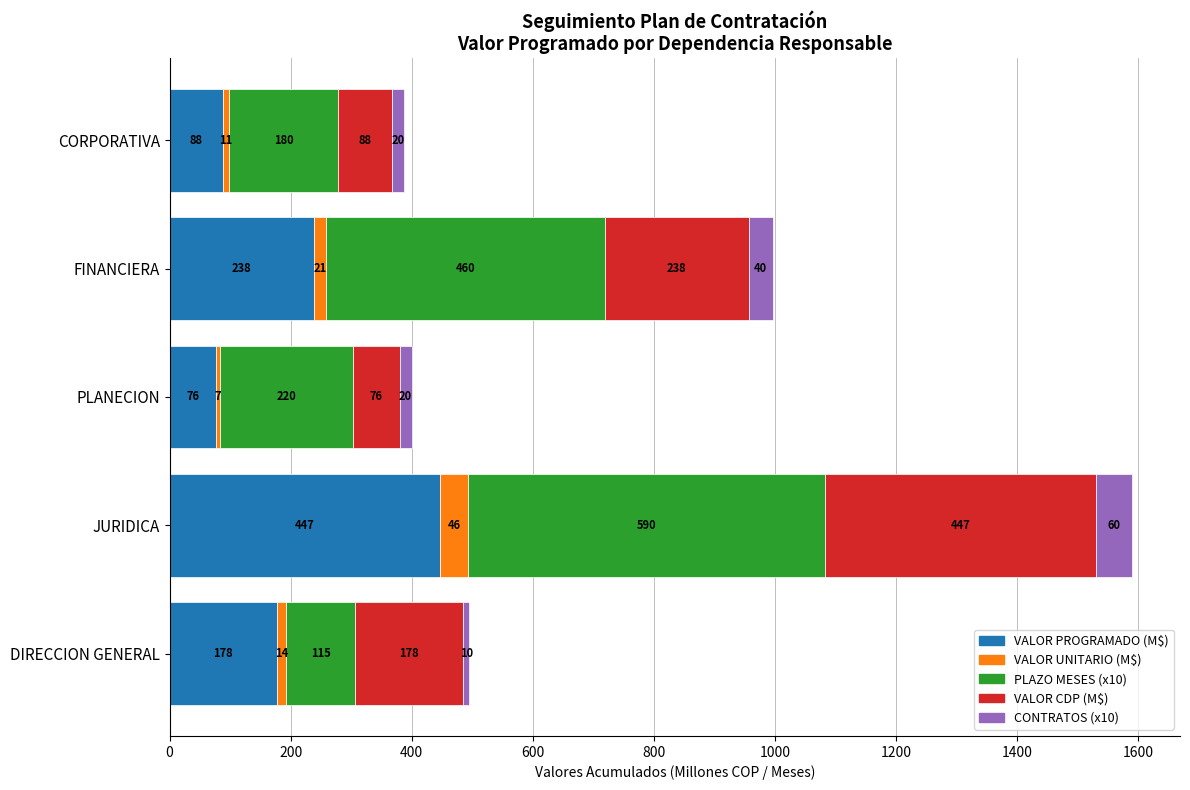

What is the maximum value for VALOR PROGRAMADO (M$)?

447.3